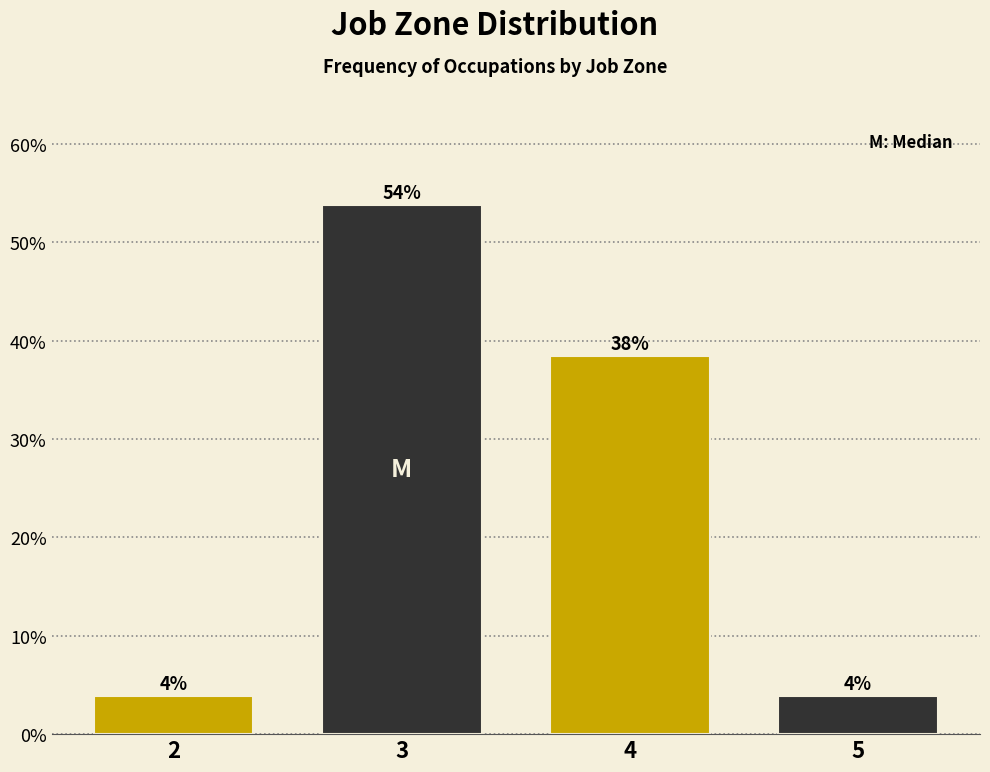

How many bars are there in total?

4